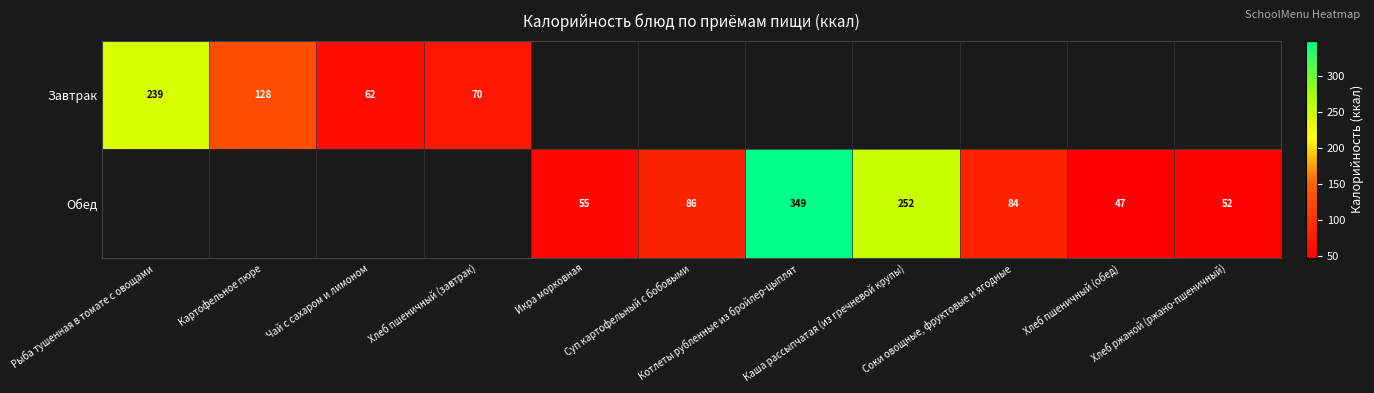

At how many categories does at least one series exceed 69?

7